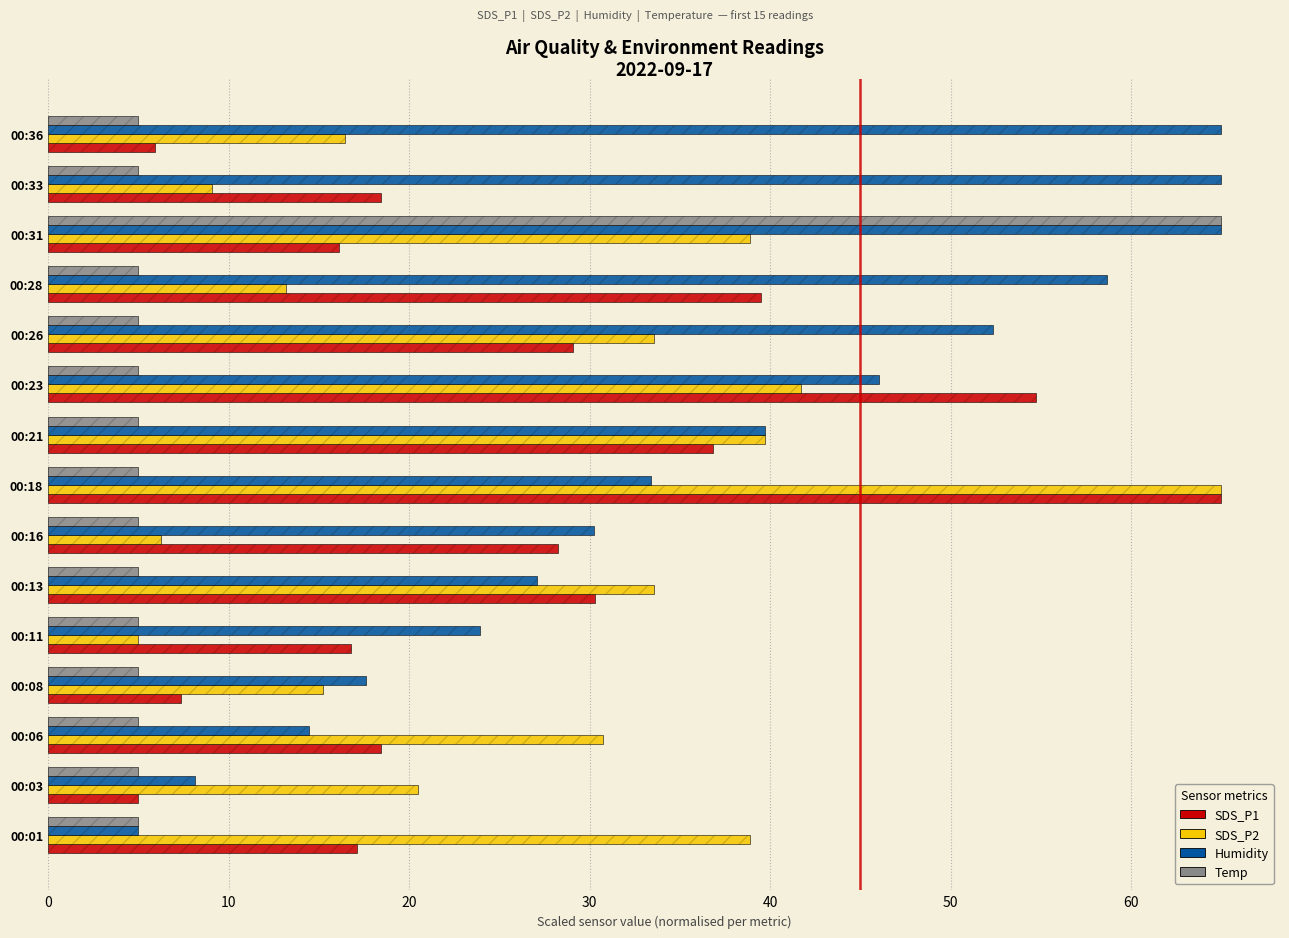

What is the maximum value for Humidity?

65.0